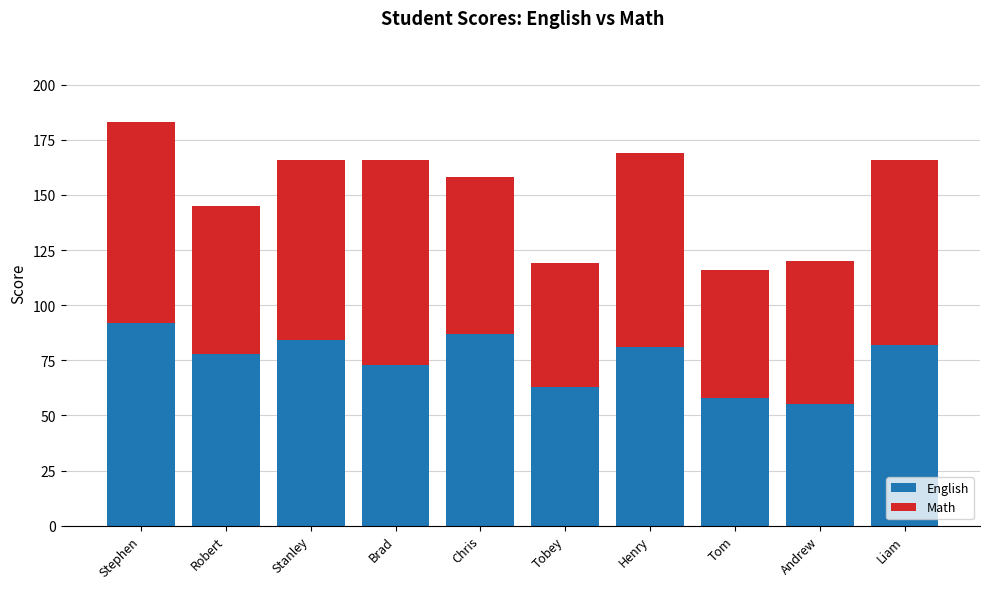

What is the total value across all series at Tom?

116